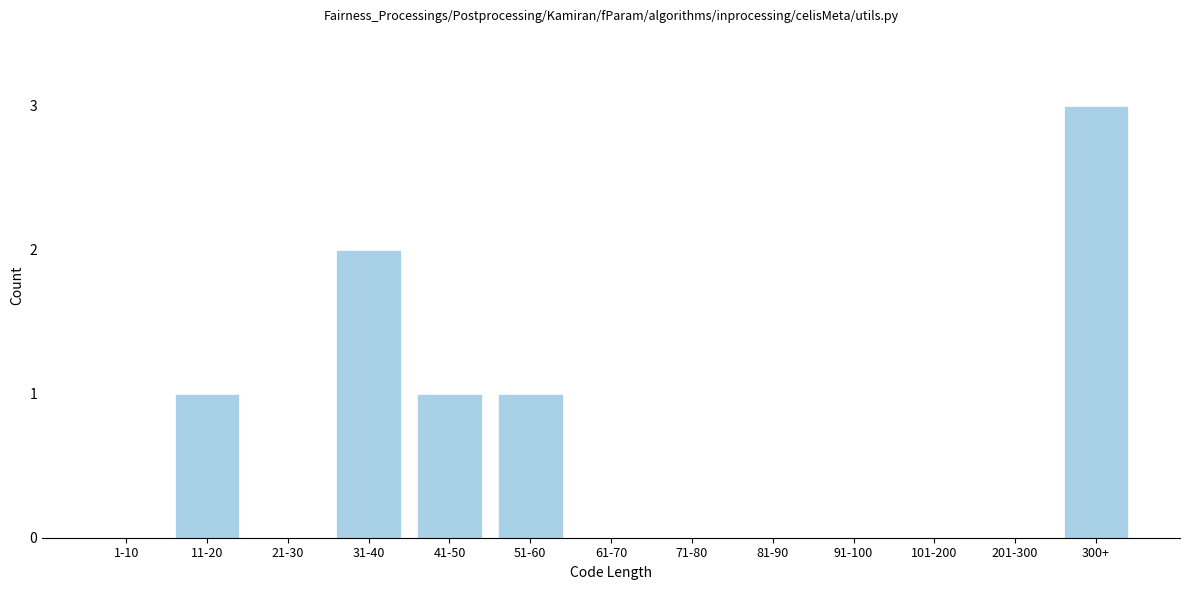

Reading right to left, what are all the values shown in this chart?

300+=3	201-300=0	101-200=0	91-100=0	81-90=0	71-80=0	61-70=0	51-60=1	41-50=1	31-40=2	21-30=0	11-20=1	1-10=0